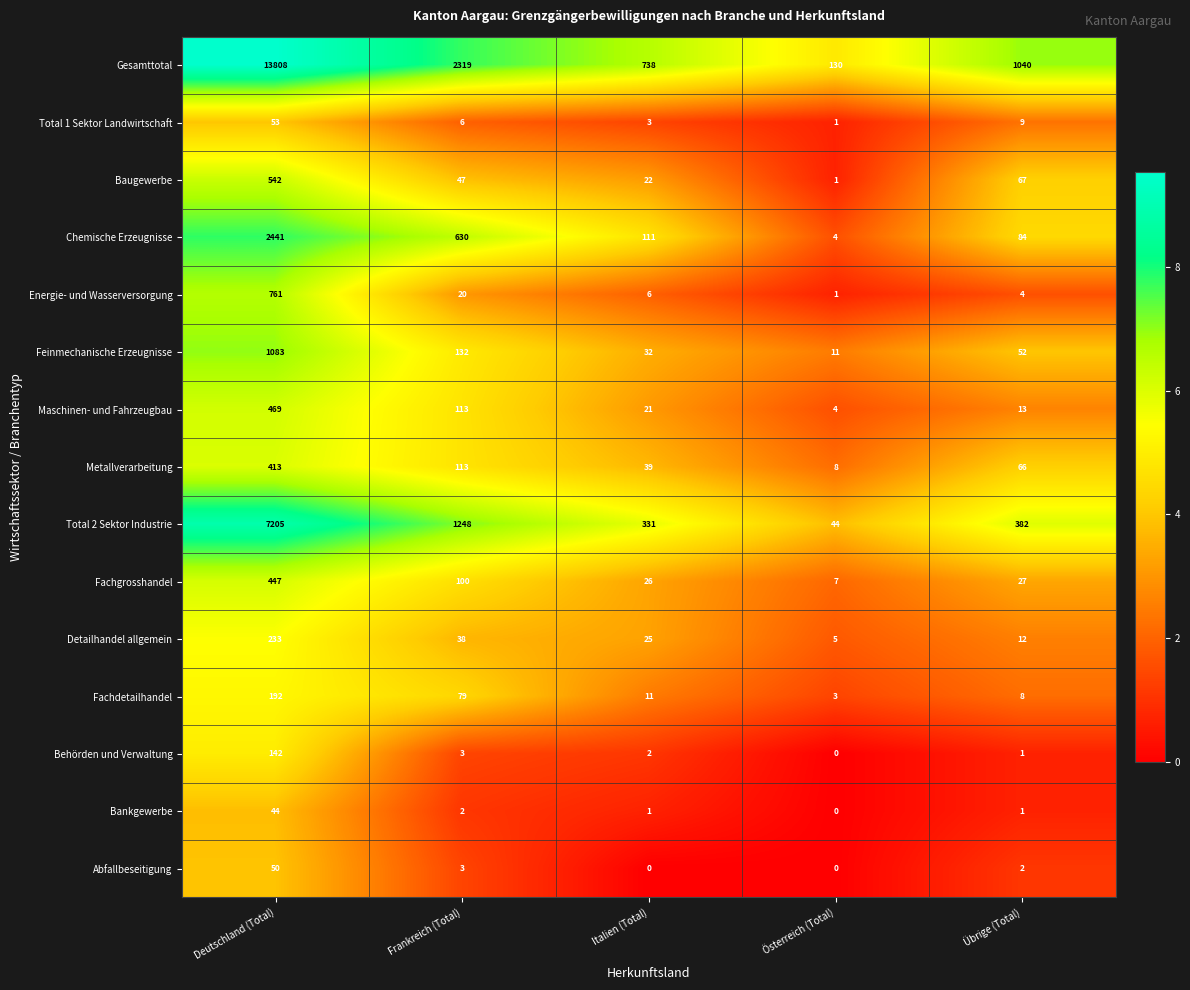

Rank the series by their maximum value, from lowest to highest.

Bankgewerbe, Abfallbeseitigung, Total 1 Sektor Landwirtschaft, Behörden und Verwaltung, Fachdetailhandel, Detailhandel allgemein, Metallverarbeitung, Fachgrosshandel, Maschinen- und Fahrzeugbau, Baugewerbe, Energie- und Wasserversorgung, Feinmechanische Erzeugnisse, Chemische Erzeugnisse, Total 2 Sektor Industrie, Gesamttotal